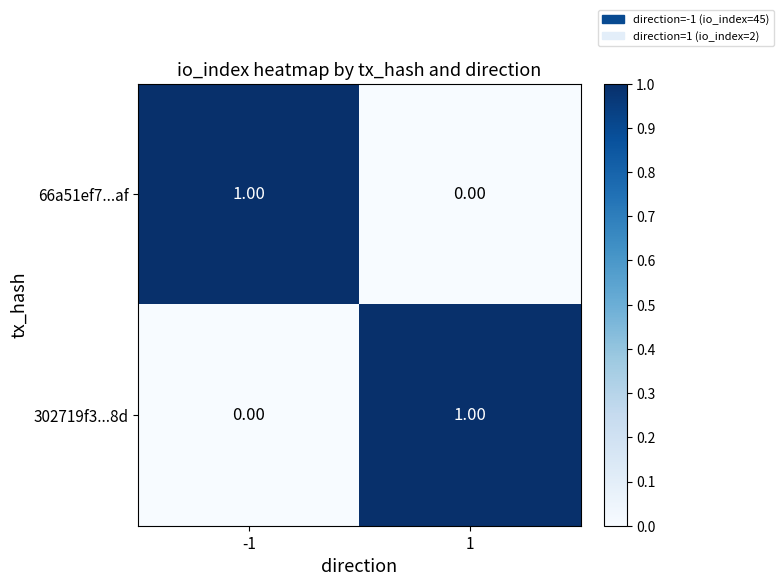

At -1, list the series in order from largest to smallest.

66a51ef7...af, 302719f3...8d